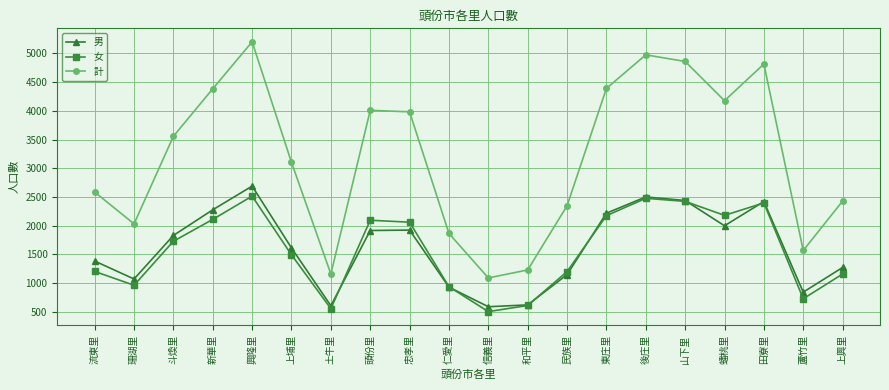

Where is the first local minimum for 男?

珊湖里